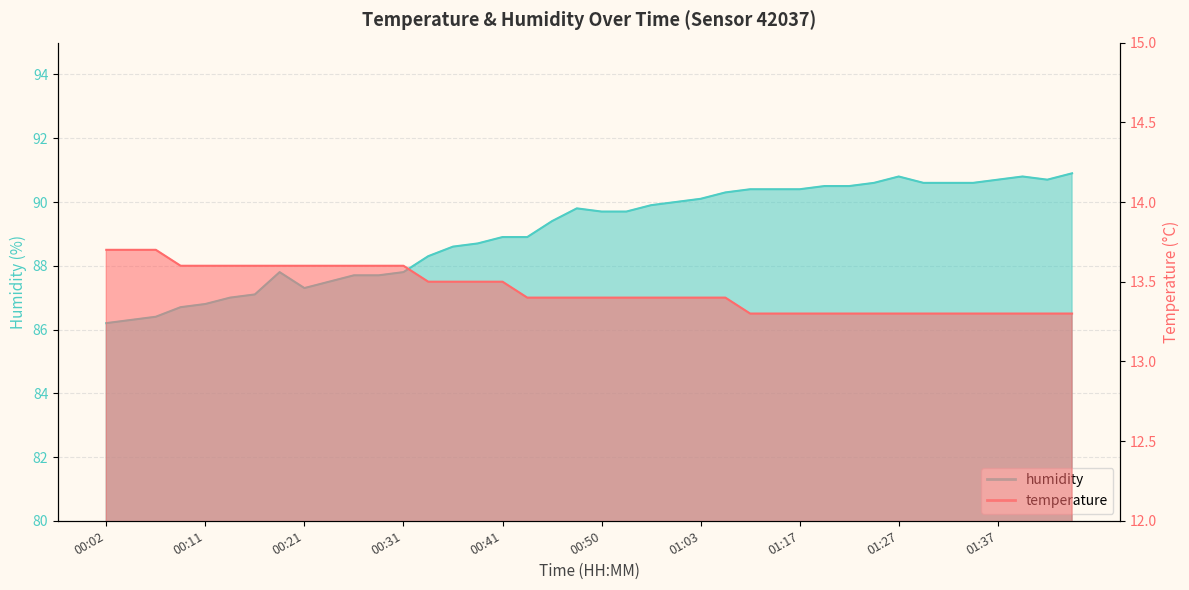

The temperature series shows 22.3 at 01:14. True or false?

False